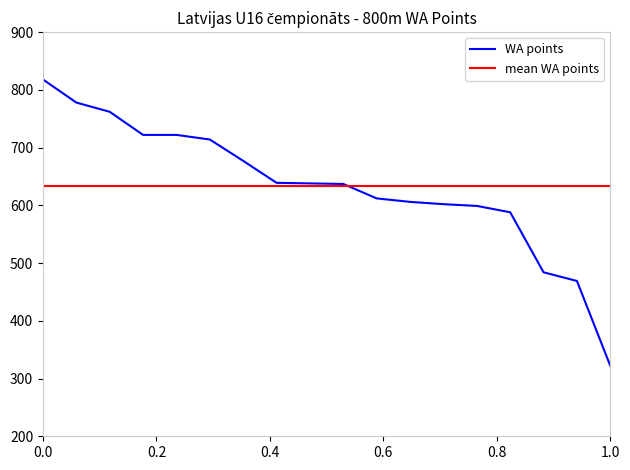

Between 9 and 16, which is larger?

9